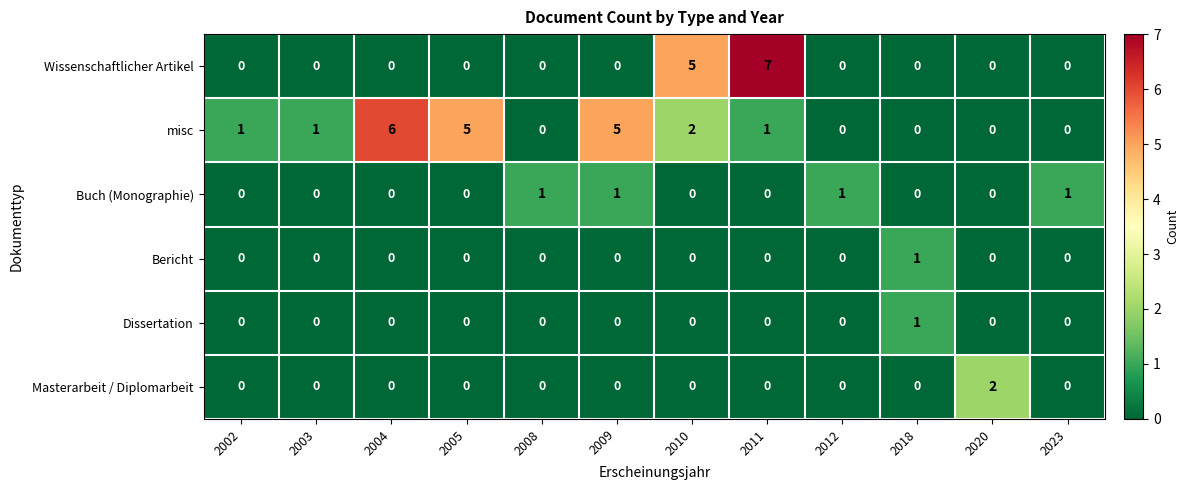

The value of Dissertation at 2010 is 0. True or false?

True